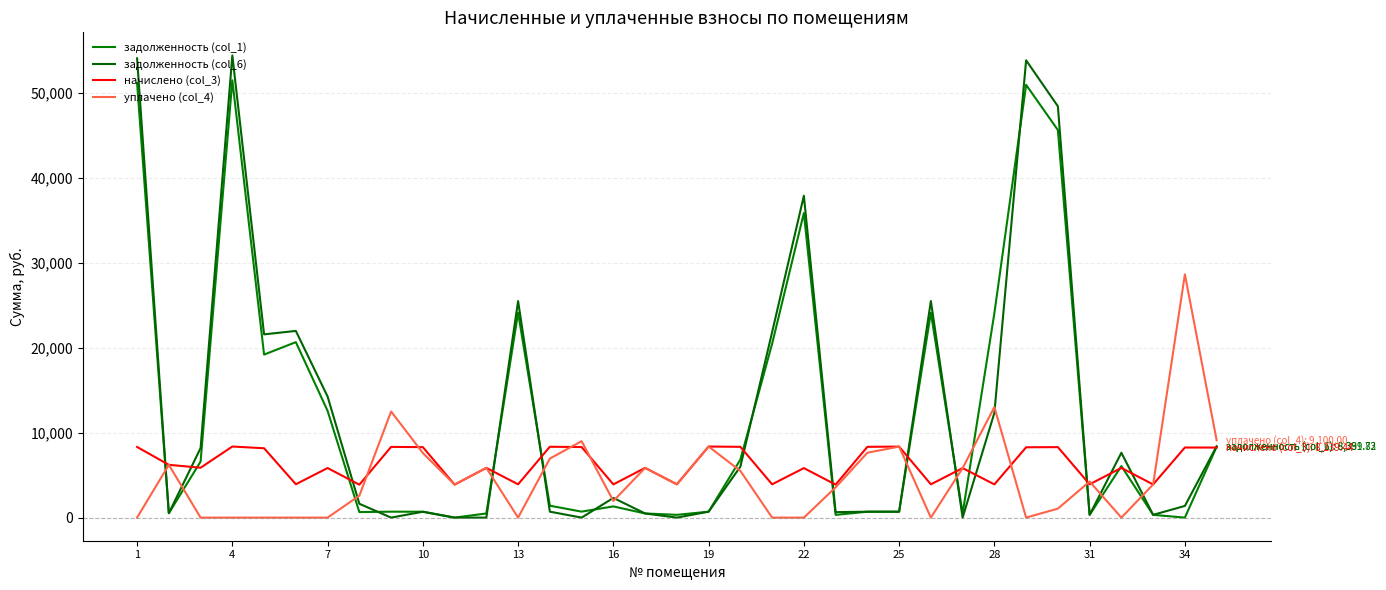

How many values in the задолженность (col_6) series exceed 1627?

18